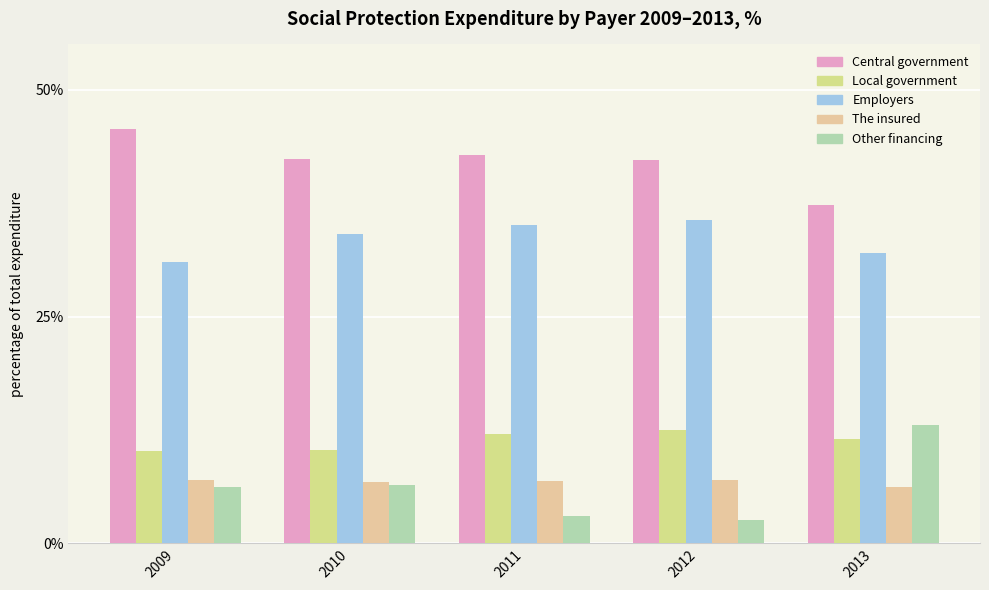

At which category is the sum across all series the highest?

2009